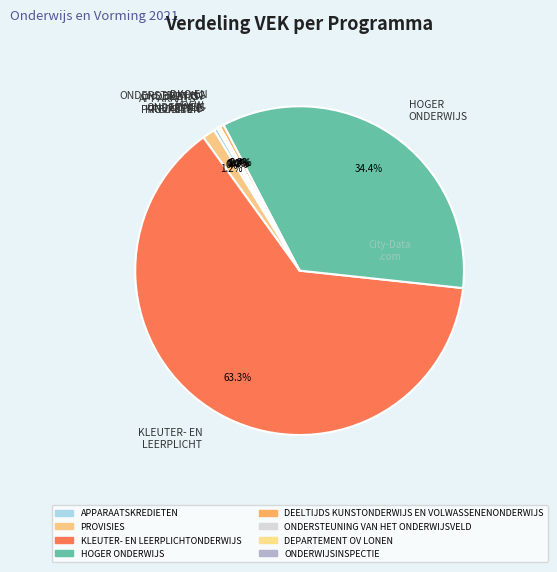

What percentage do PROVISIES and DKO EN VOLW. together represent?

1.6%